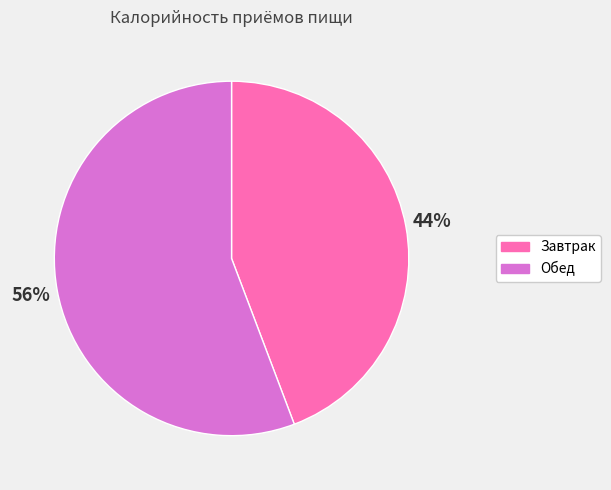

Which slice is the smallest?

Завтрак